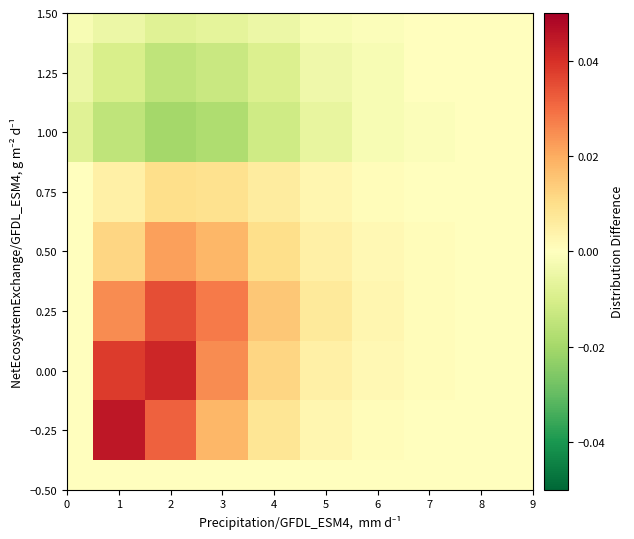

At which category is the sum across all series the highest?

2